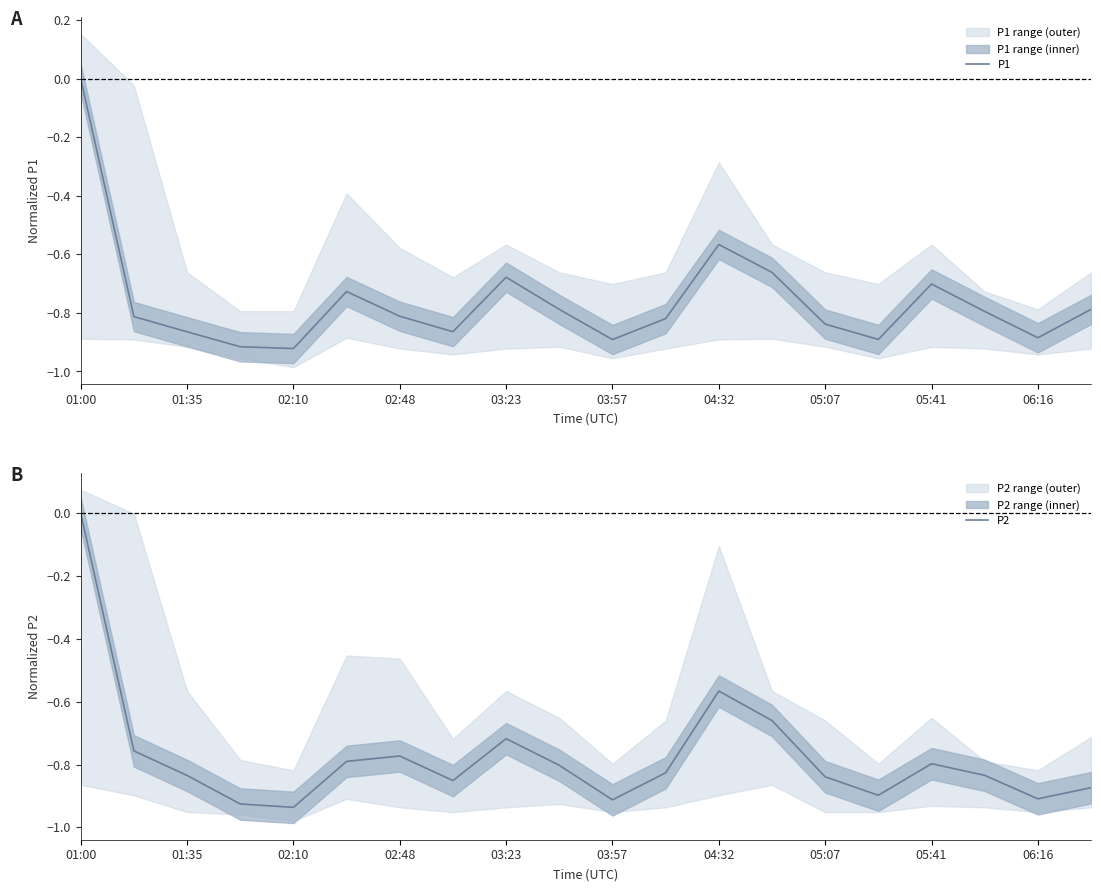

How many interior local valleys does the P2 series have?

5